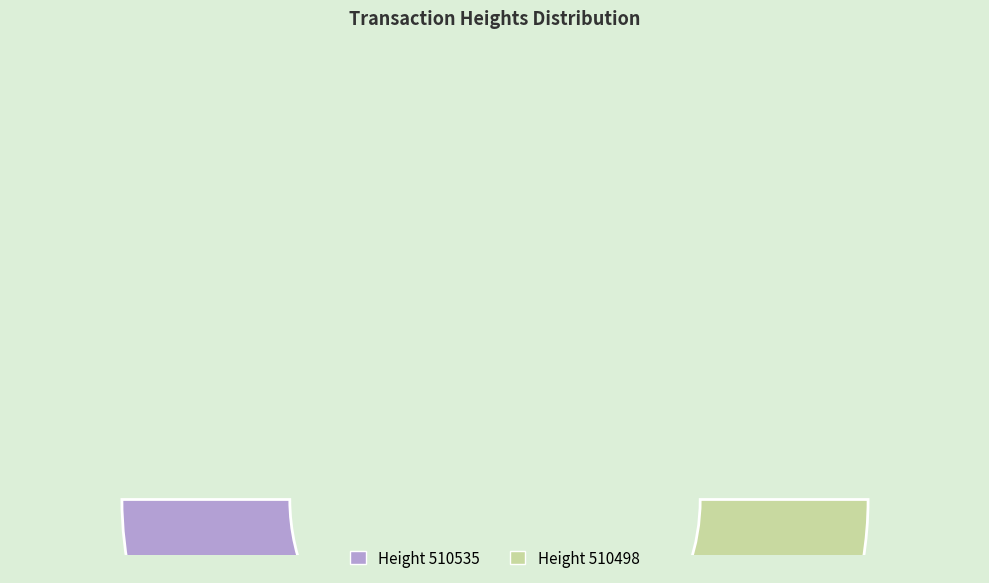

What is the change in value from 510535 to 510498?

-4337675122300776448